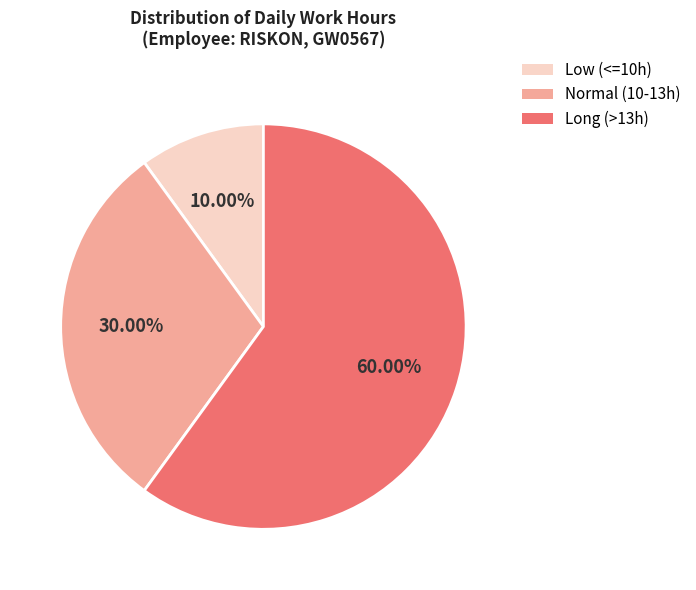

Is there any slice that represents more than half of the pie?

Yes